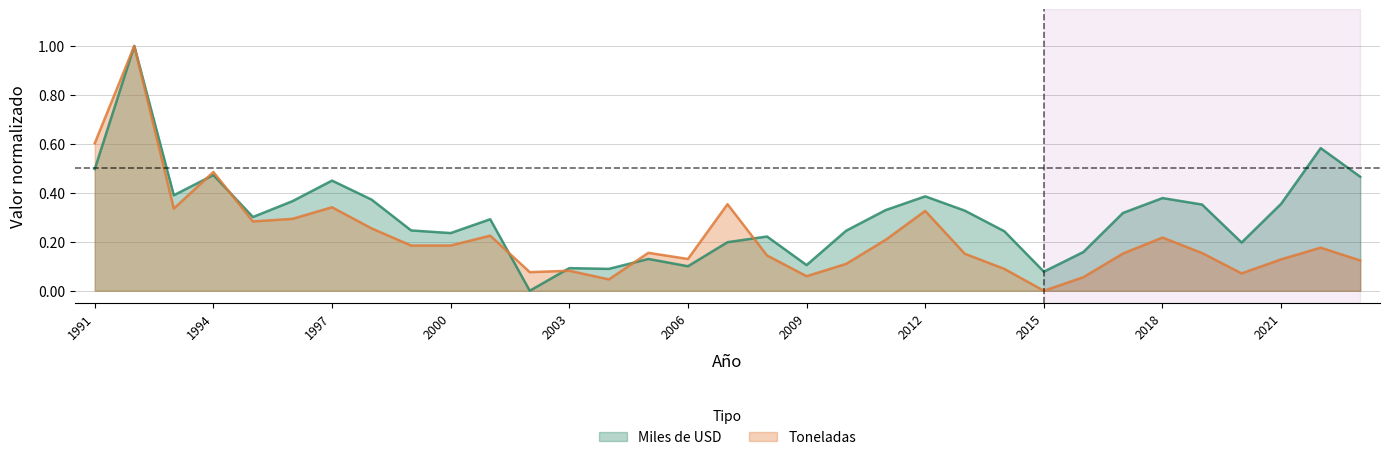

The Miles de USD series shows 0.3 at 1992. True or false?

False